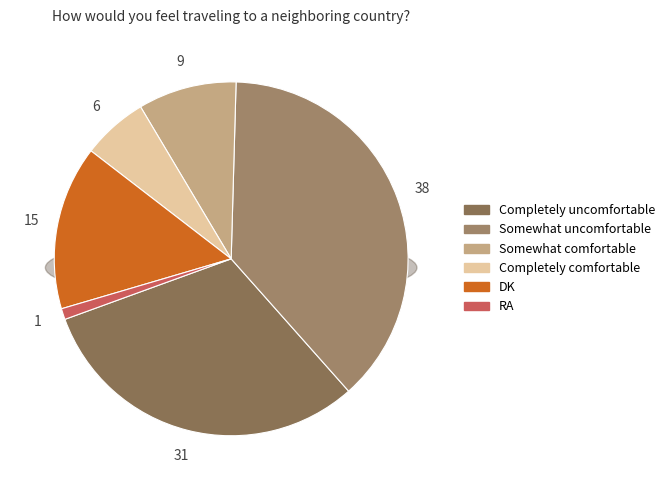

Is it true that RA is 1% of the pie?

True